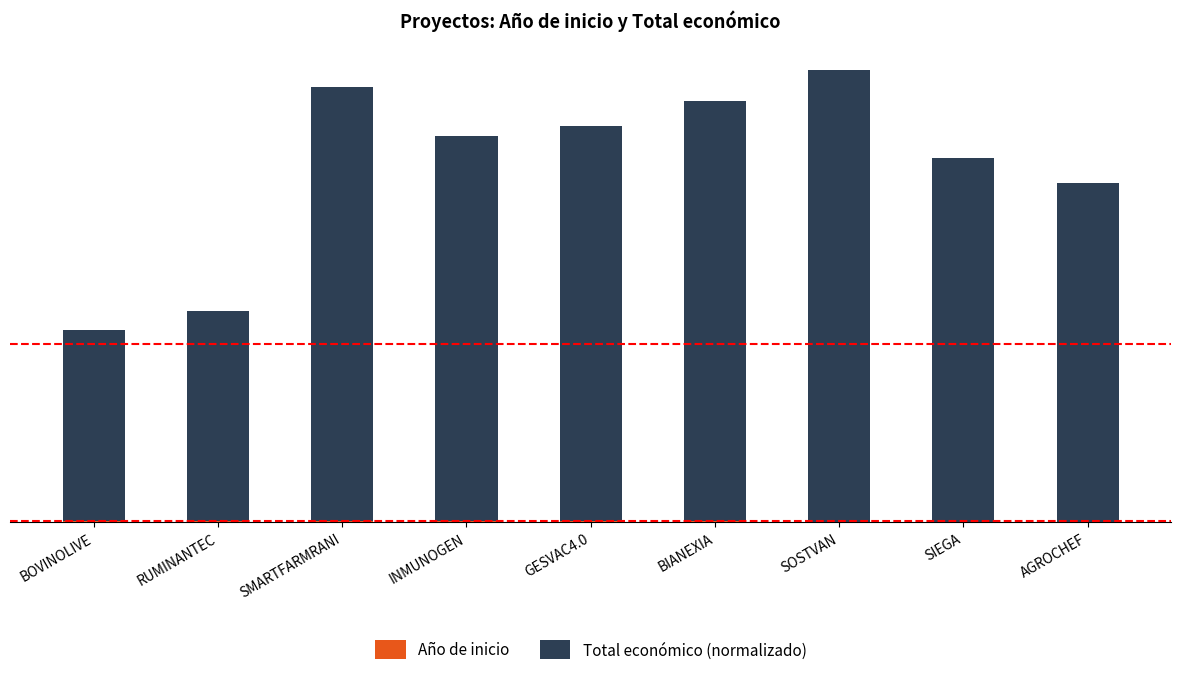

What is the average value of the Total económico (normalizado) series?

1589.9